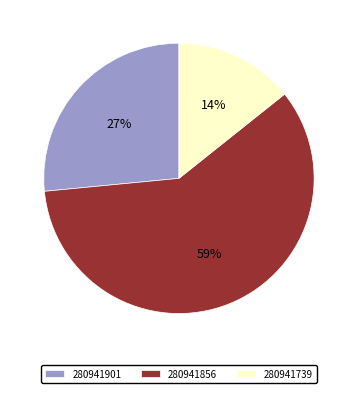

To the nearest percent, what percentage of the pie is 280941856?

59%